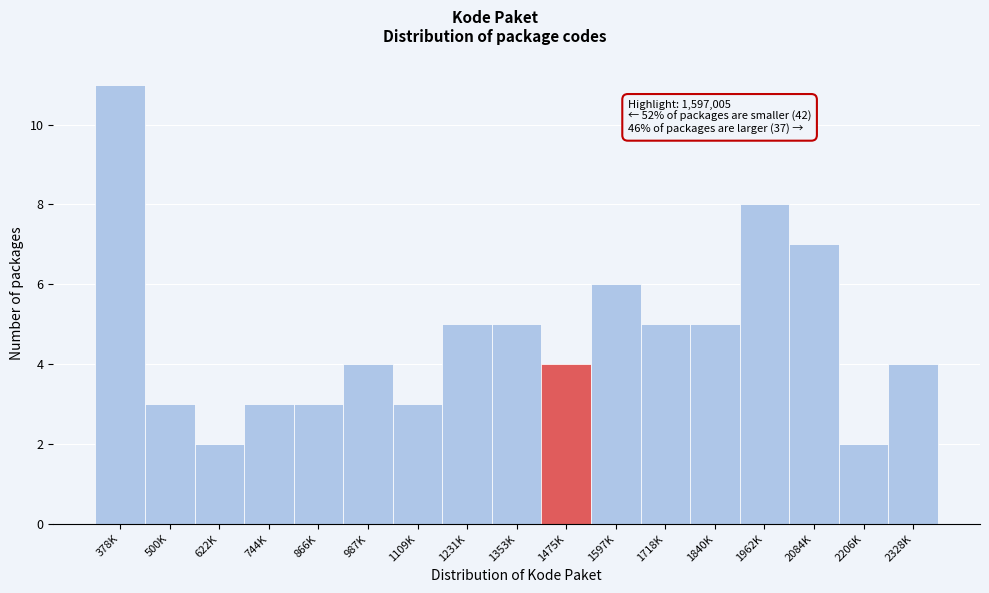

Reading left to right, transcribe all the data shown in this chart.

11	3	2	3	3	4	3	5	5	4	6	5	5	8	7	2	4